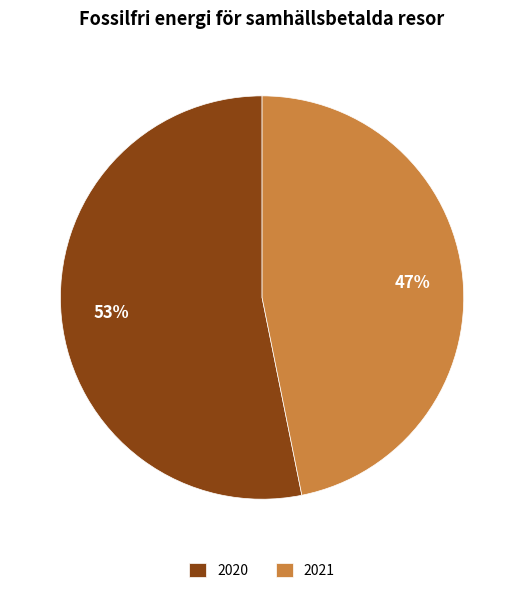

Is there any slice that represents more than half of the pie?

Yes